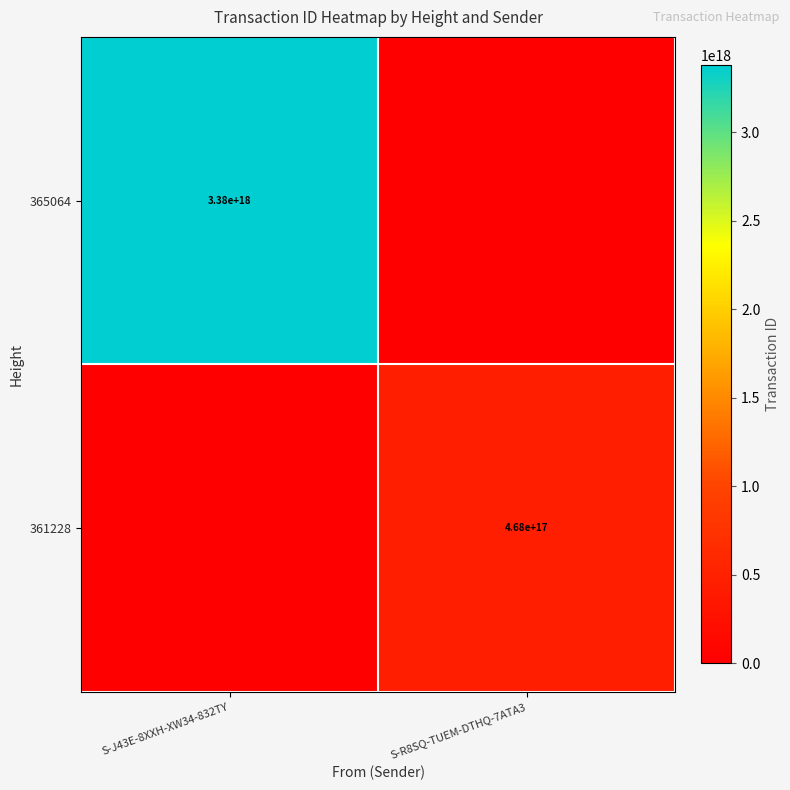

The value of 361228 at S-R8SQ-TUEM-DTHQ-7ATA3 is 468000000000000000. True or false?

True